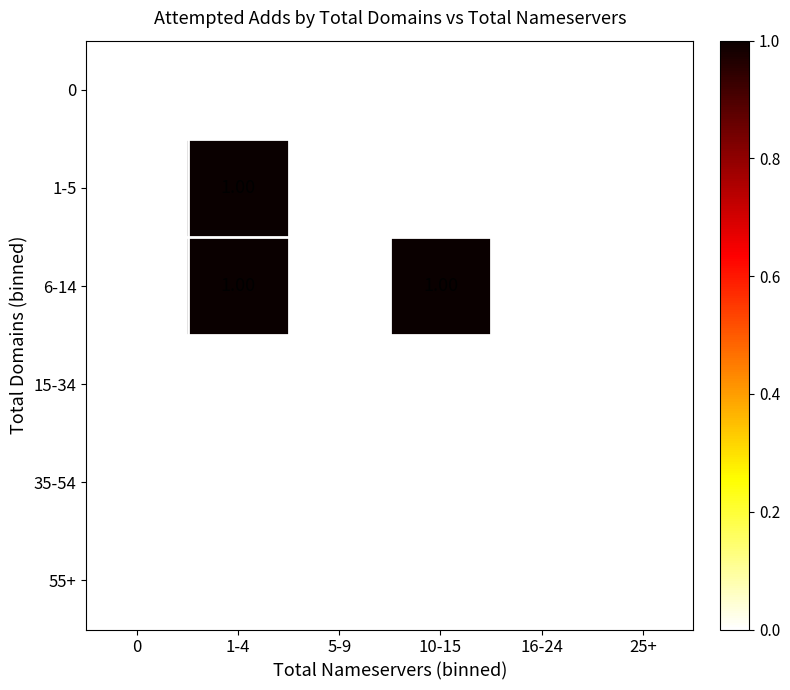

Which series has the largest total across all categories?

6-14